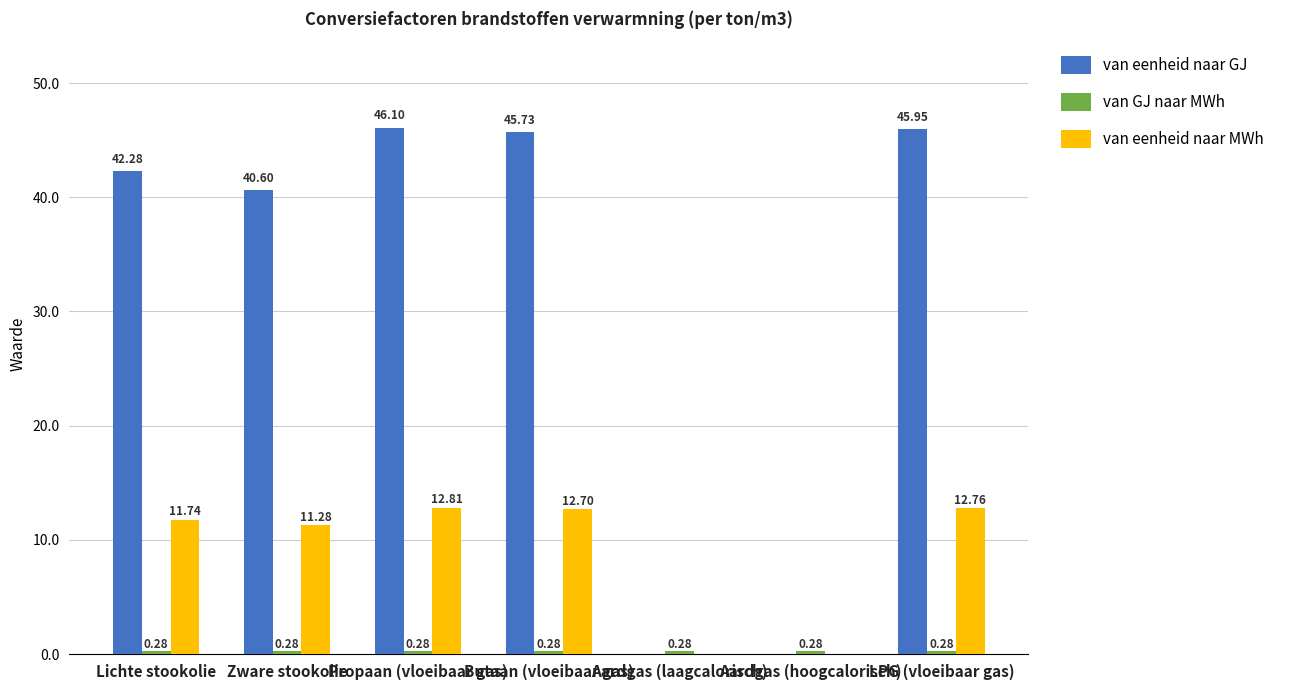

At which label is van eenheid naar GJ closest to 23?

Zware stookolie